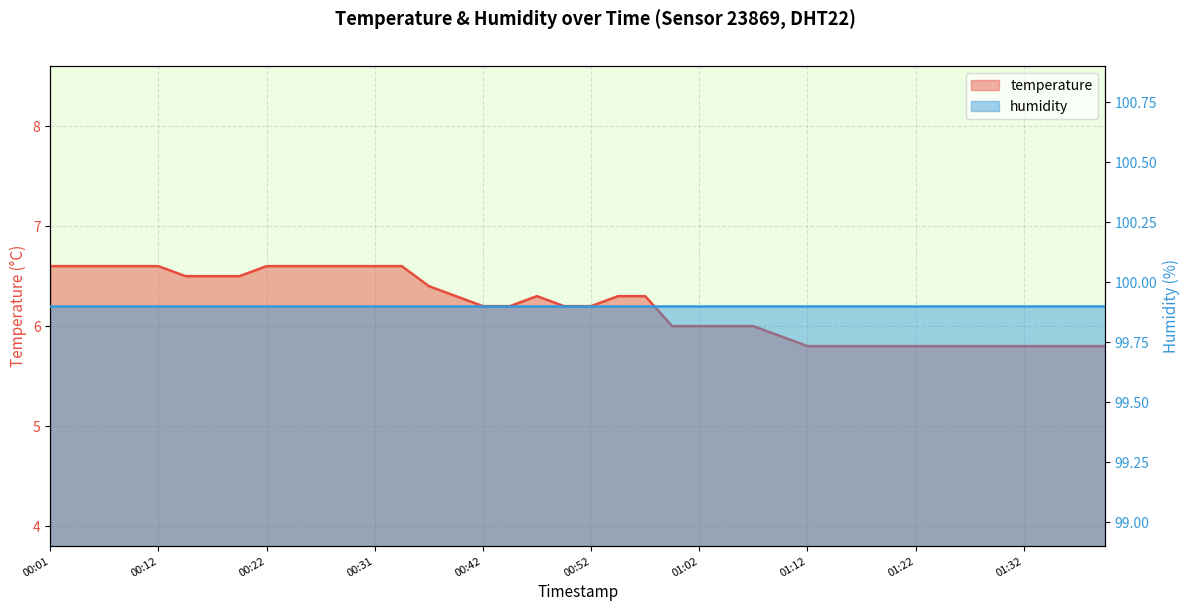

What is the label of the 32nd point from the left?

01:19